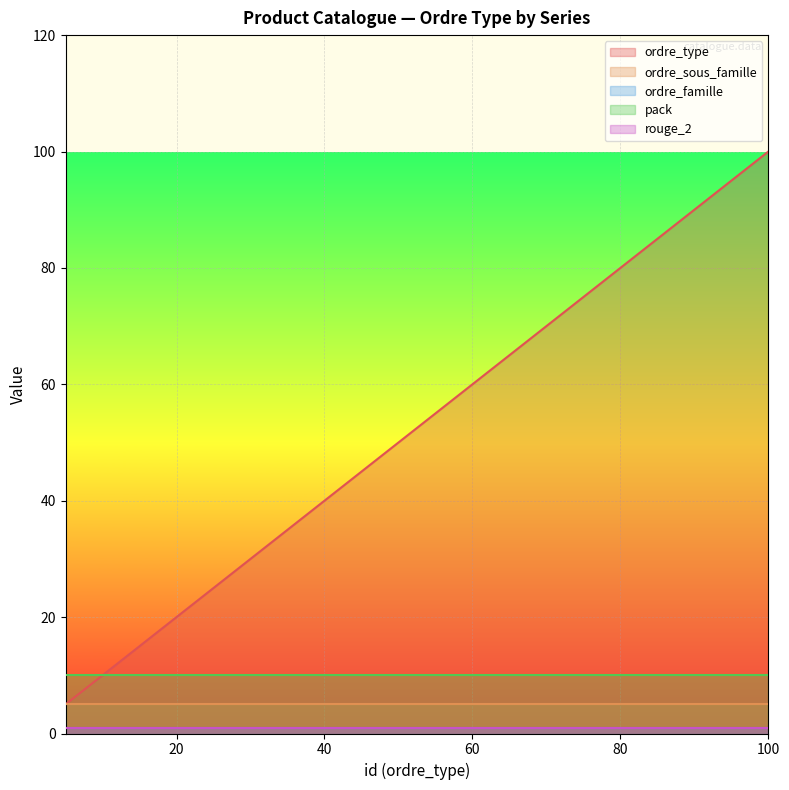

What is the average value of the rouge_2 series?

1